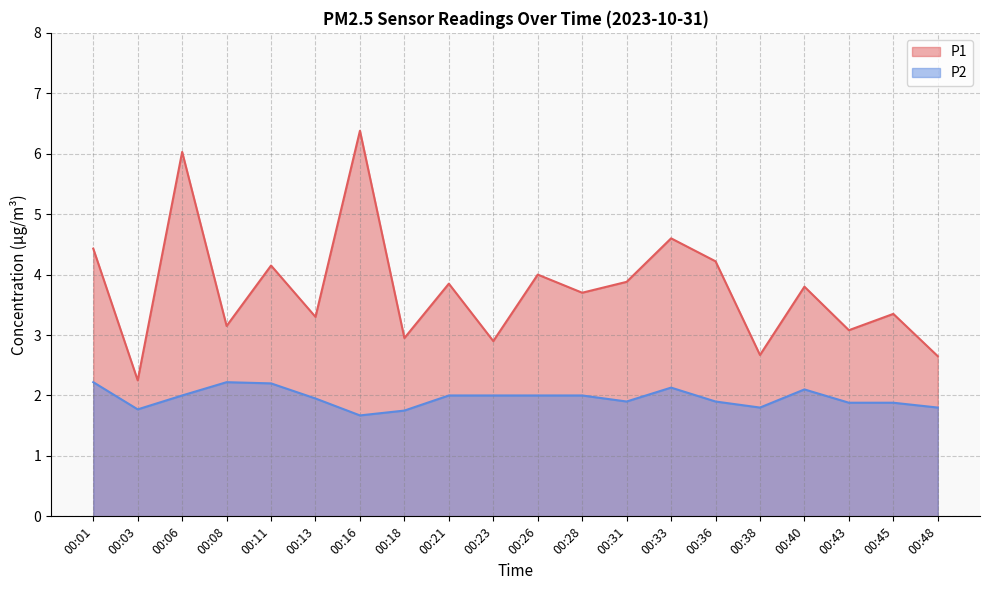

Where does the P2 series first go above 2?

00:01